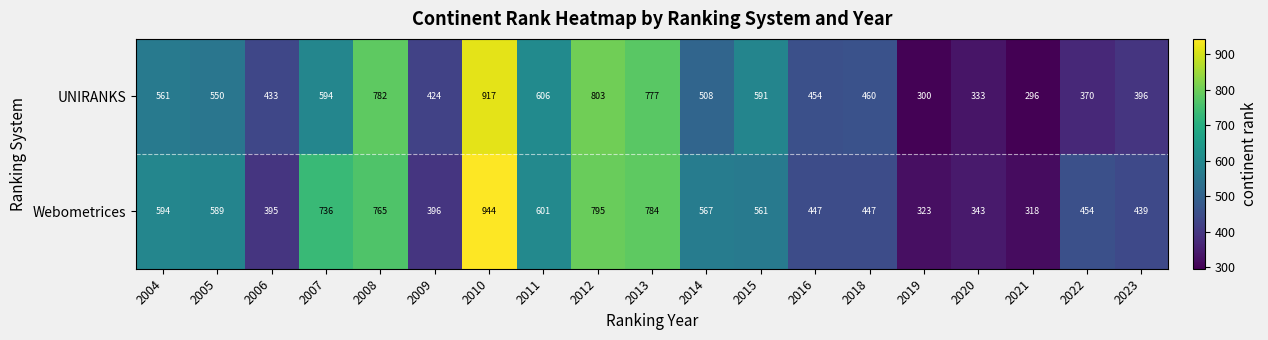

What is the spread (max minus min) of values at 2022?

84